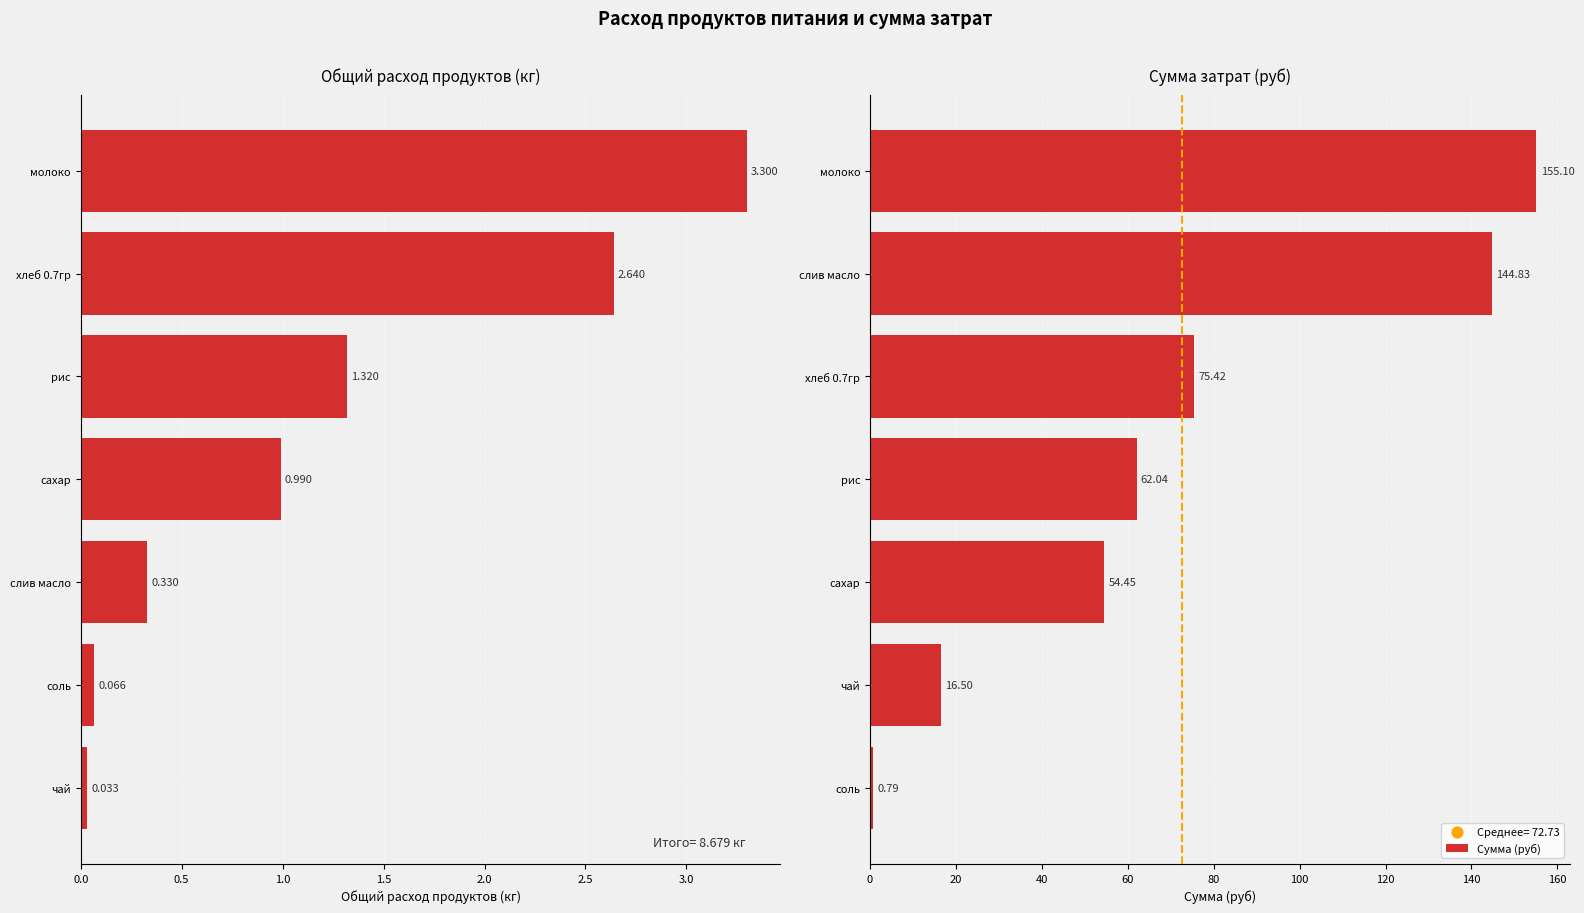

What is the difference between the maximum and minimum values in the Сумма (руб) series?

154.3